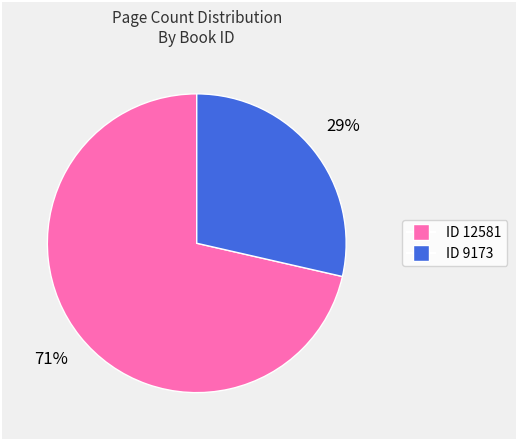

To the nearest percent, what is the average slice percentage?

50%